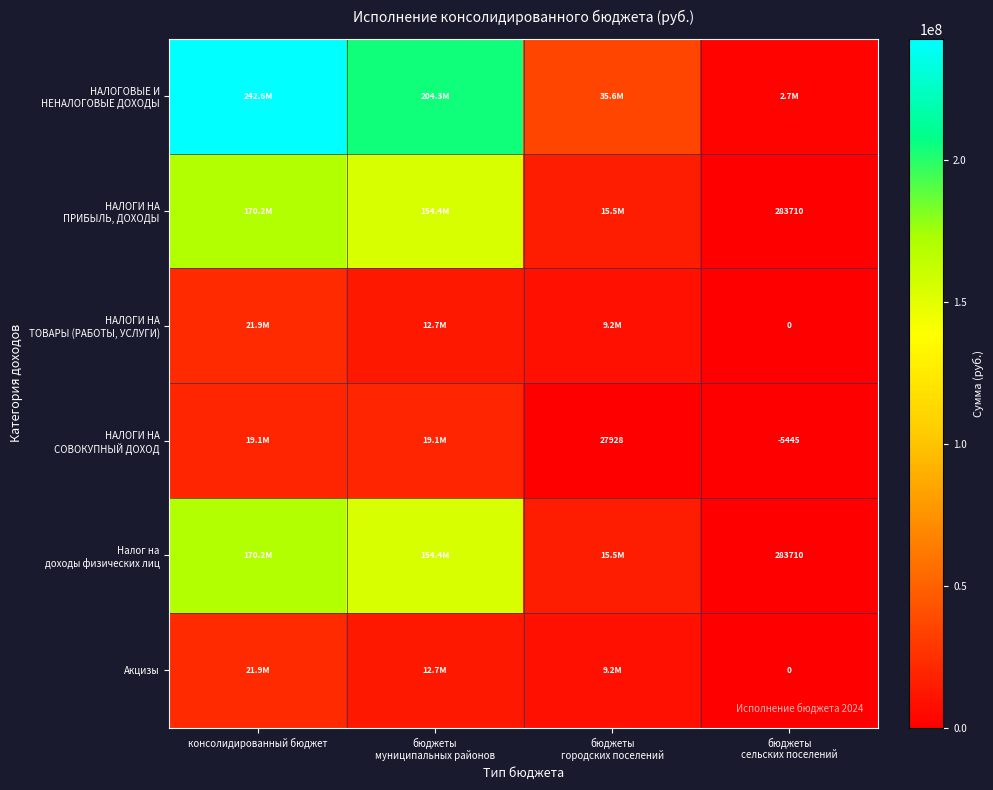

List the series in order of their peak value, highest first.

НАЛОГОВЫЕ И НЕНАЛОГОВЫЕ ДОХОДЫ, НАЛОГИ НА ПРИБЫЛЬ, ДОХОДЫ, Налог на доходы физических лиц, НАЛОГИ НА ТОВАРЫ (РАБОТЫ, УСЛУГИ), Акцизы, НАЛОГИ НА СОВОКУПНЫЙ ДОХОД